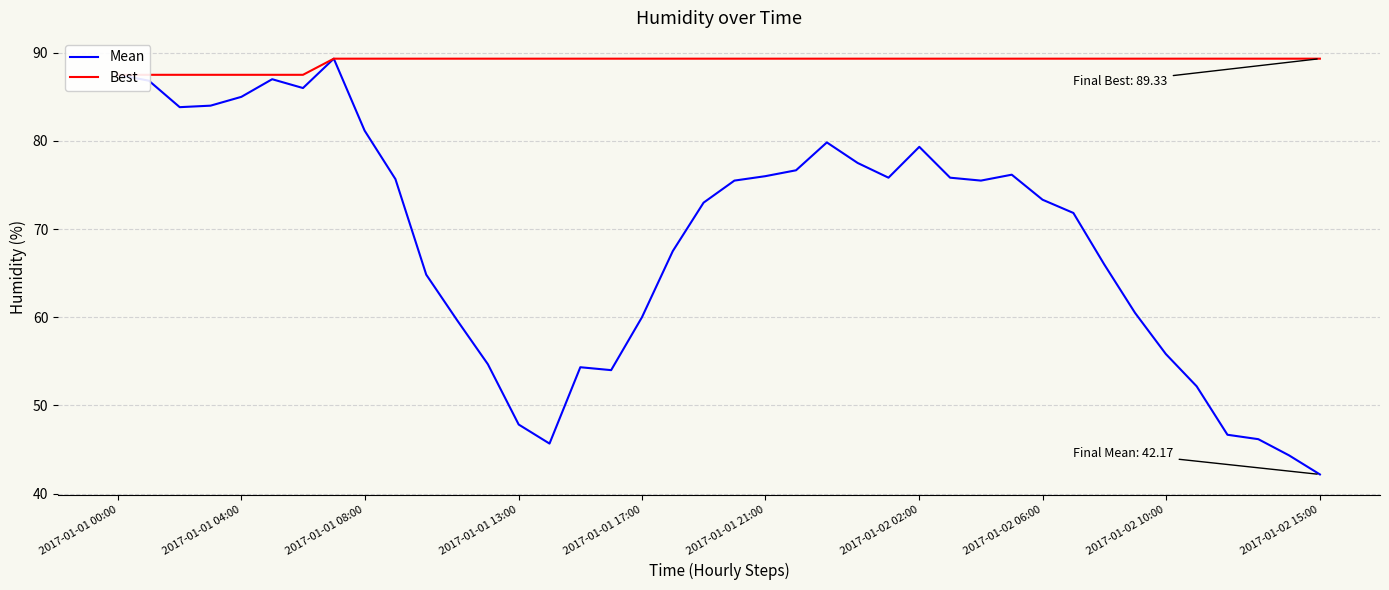

Rank the series by their maximum value, from highest to lowest.

Mean, Best